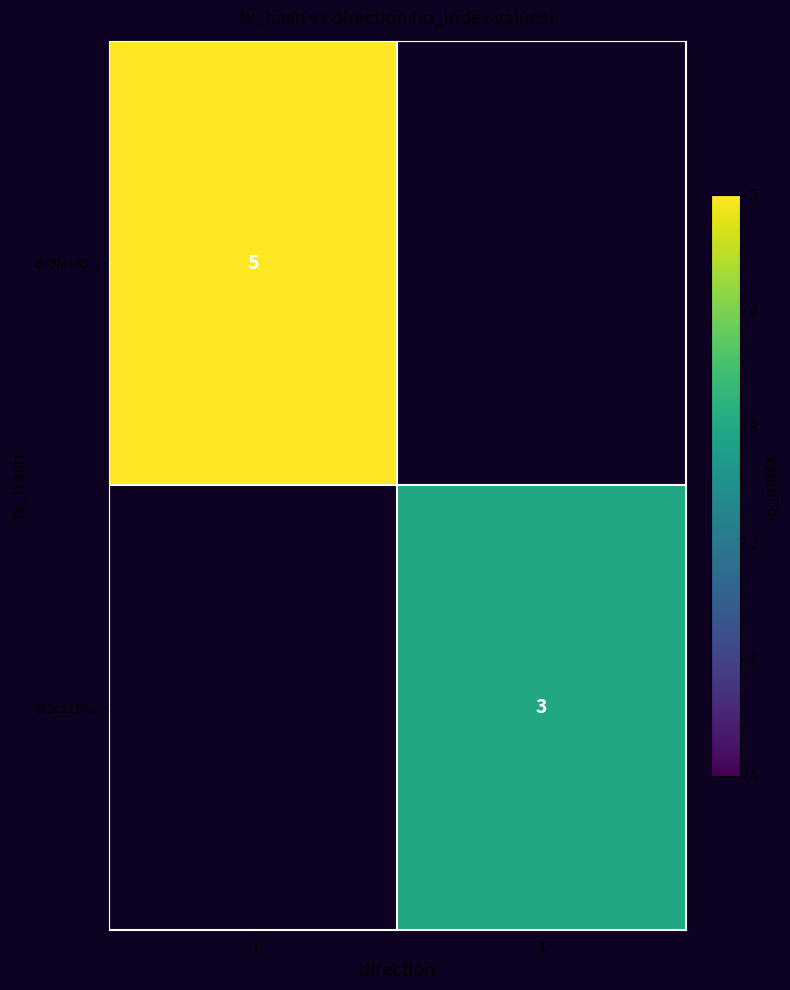

The dd3f4189... series shows 5 at -1. True or false?

True